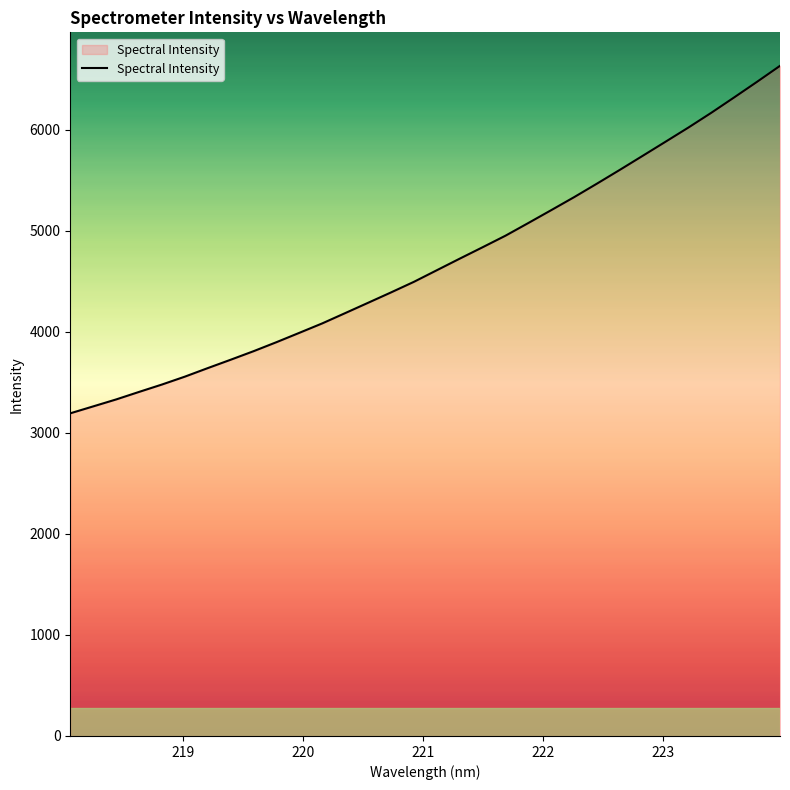

What is the maximum value shown in the chart?

6634.0